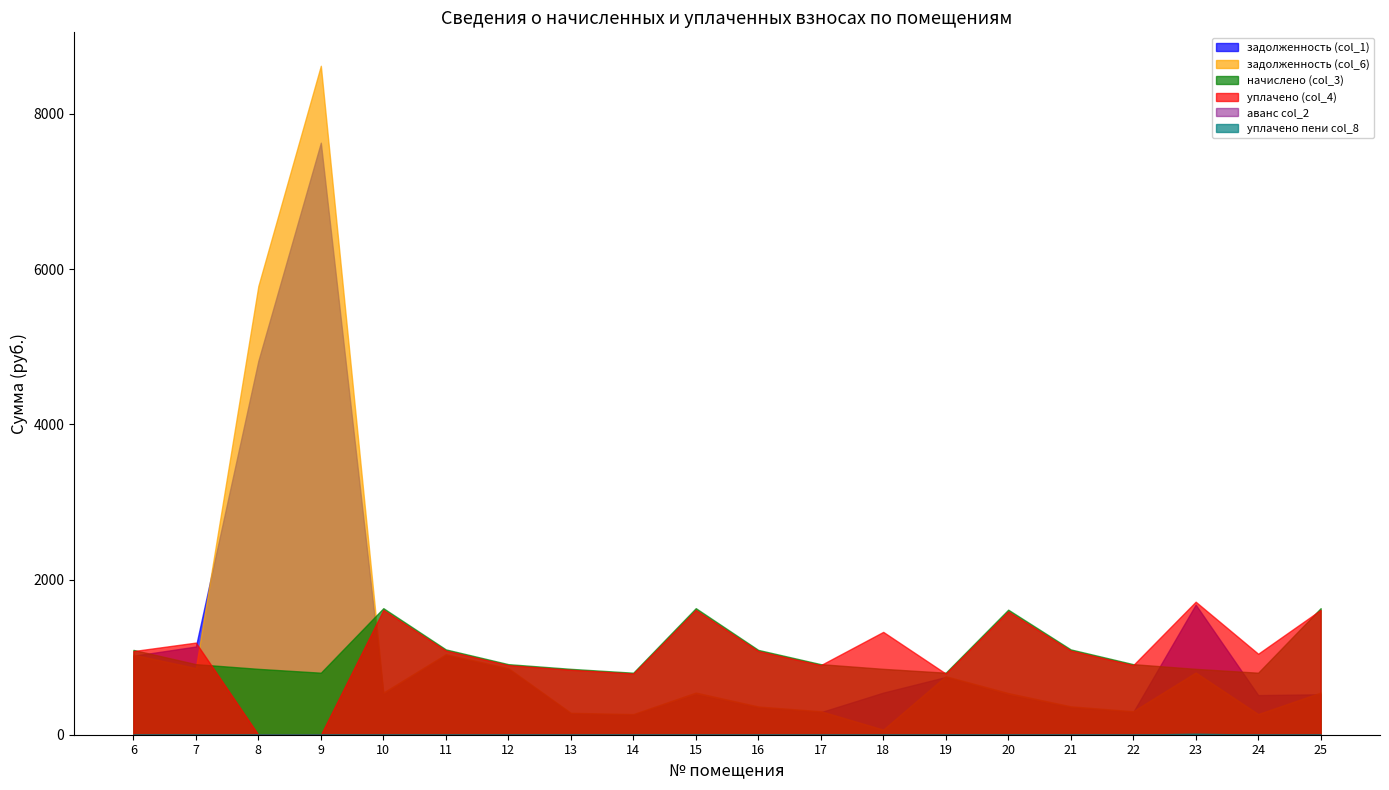

Does the chart have visible grid lines?

No